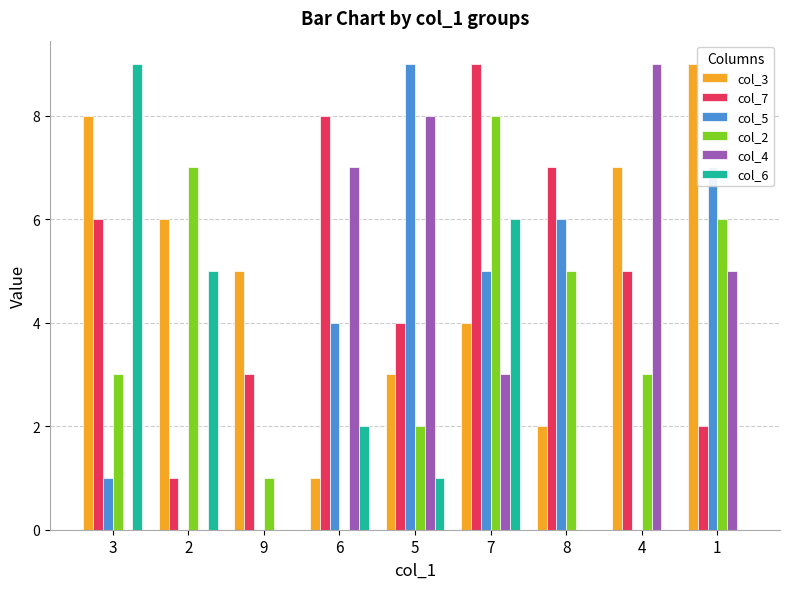

Which series changed the most between 9 and 5?

col_5